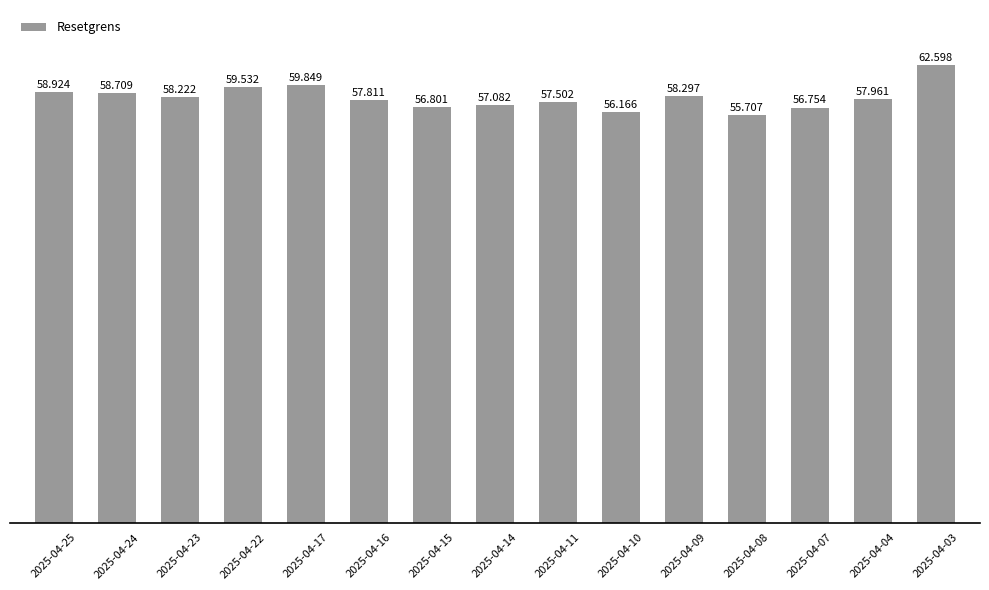

What is the value of the 2nd bar from the left?

58.7